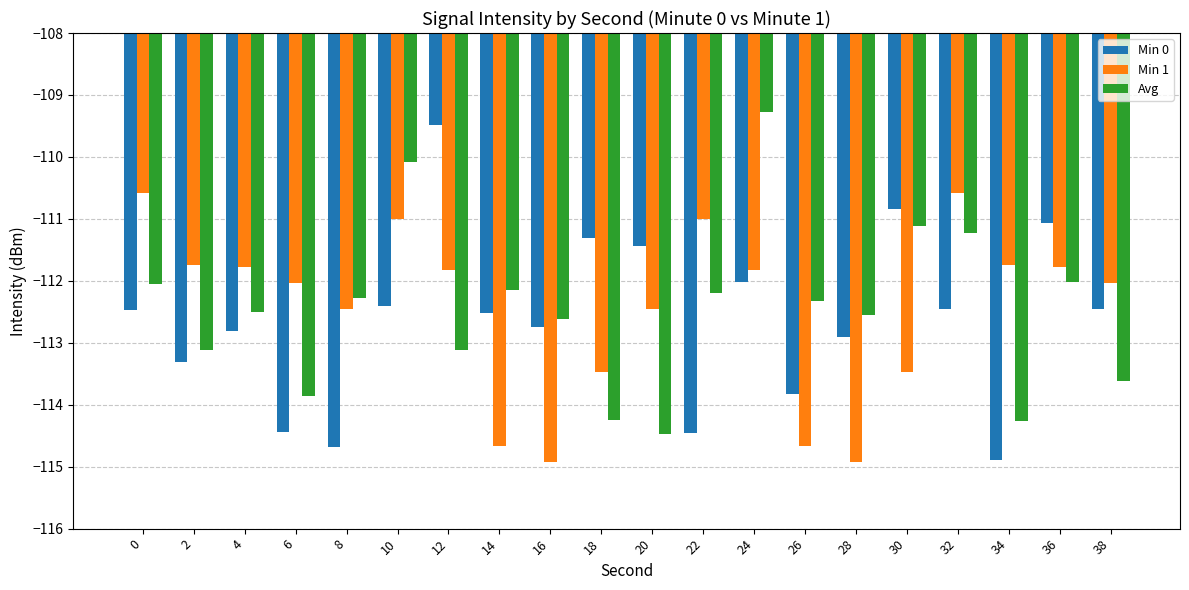

What is the smallest value displayed?

-114.9